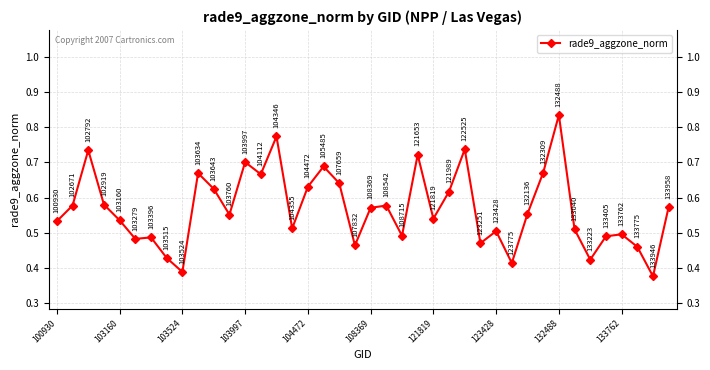

How many values are between 0 and 1?

40